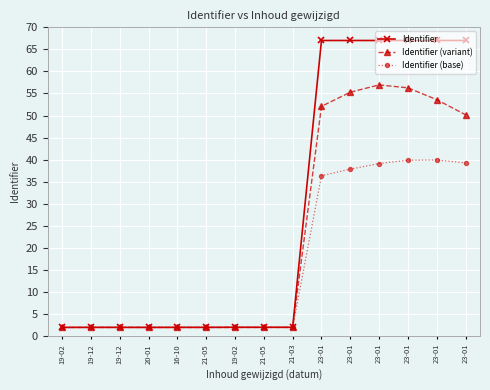

How many lines are shown in the chart?

3